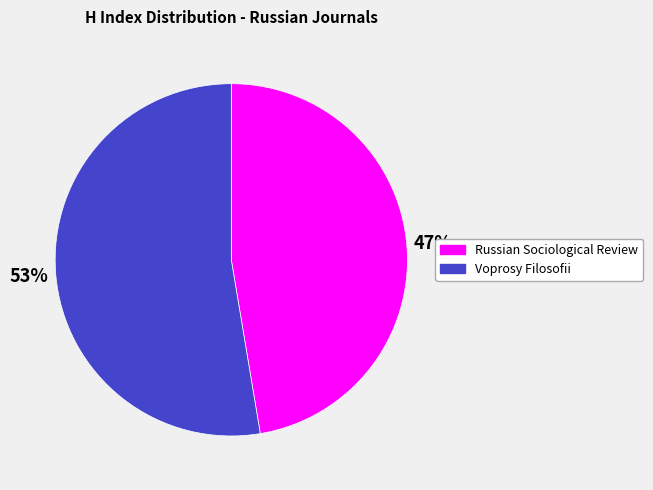

The Voprosy Filosofii slice represents 53% of the pie. True or false?

True